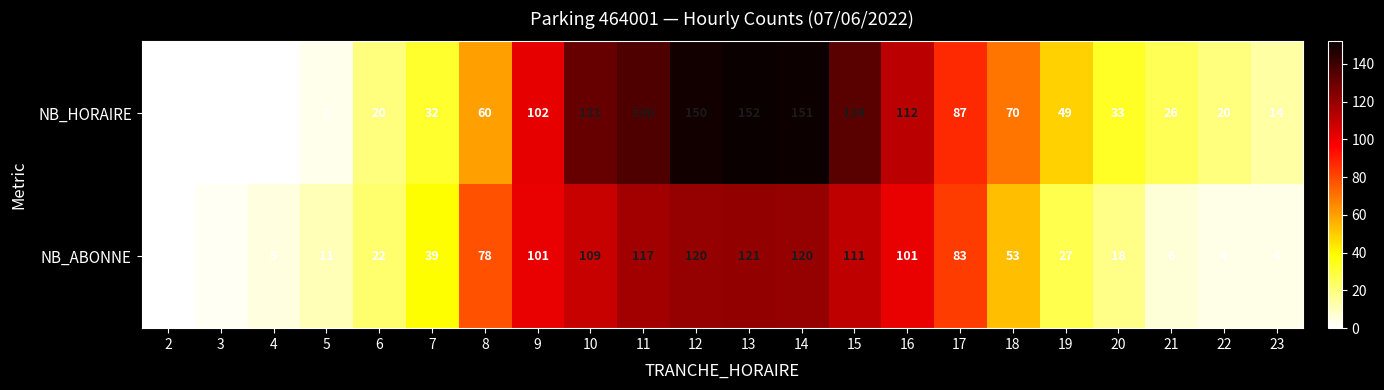

True or false: NB_ABONNE has a value of 4 at 22.

True